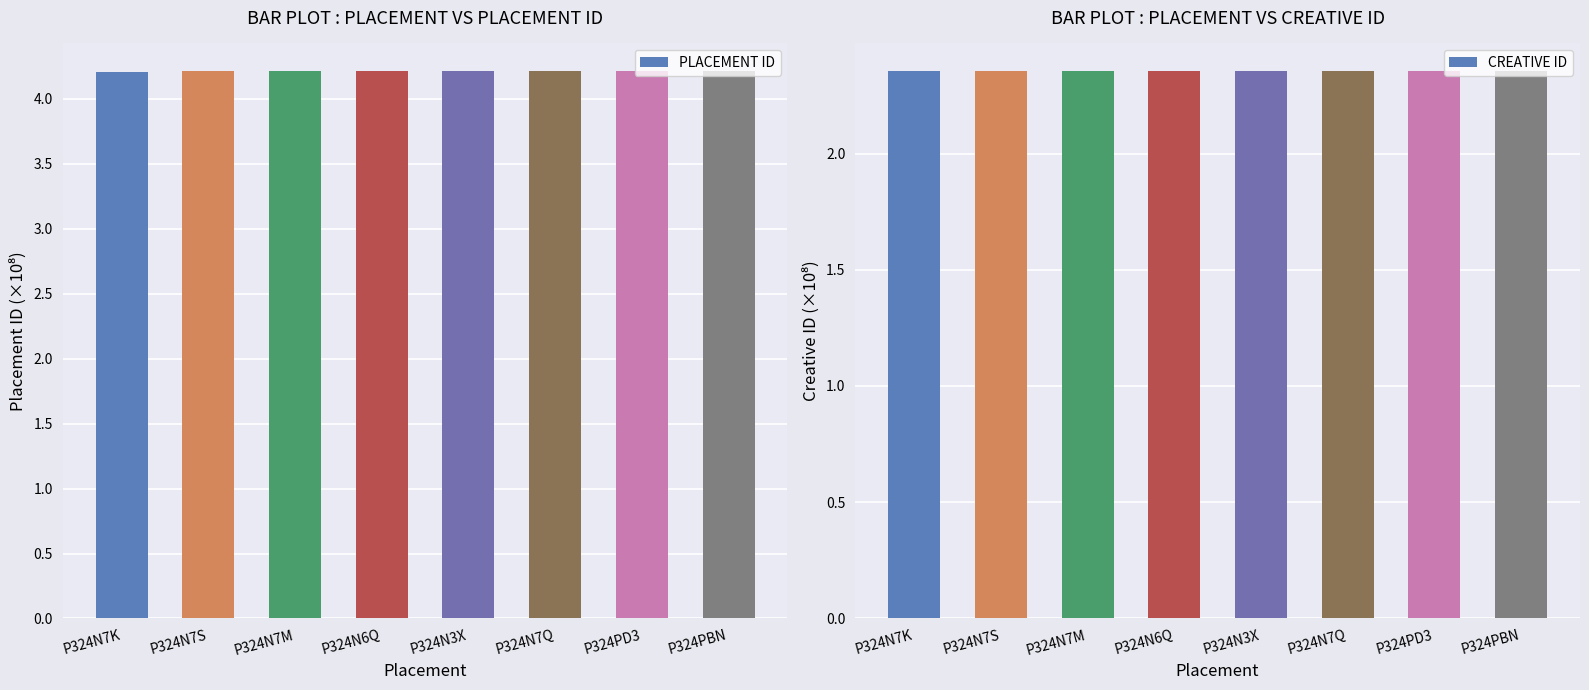

Where is CREATIVE ID nearest to the value 2?

P324N7K